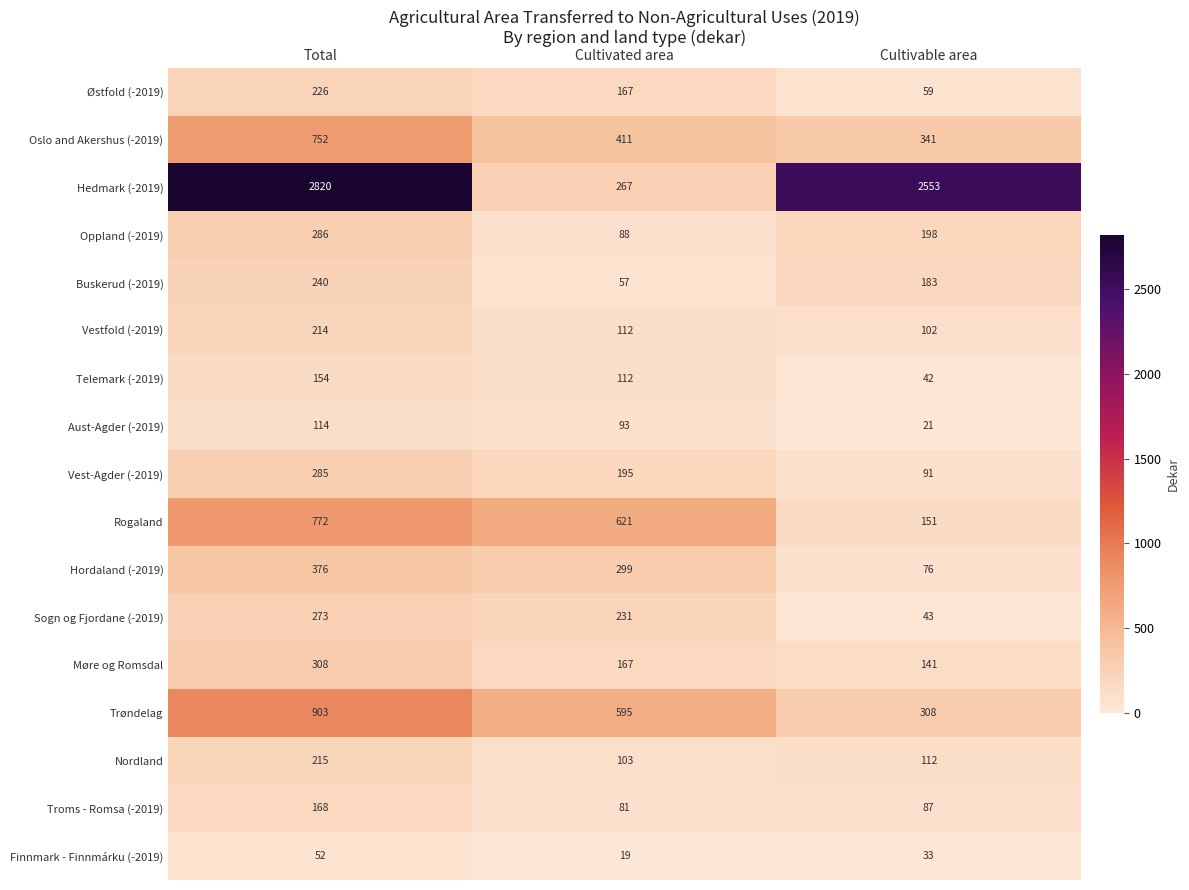

The Vestfold (-2019) series shows 50 at Cultivable area. True or false?

False